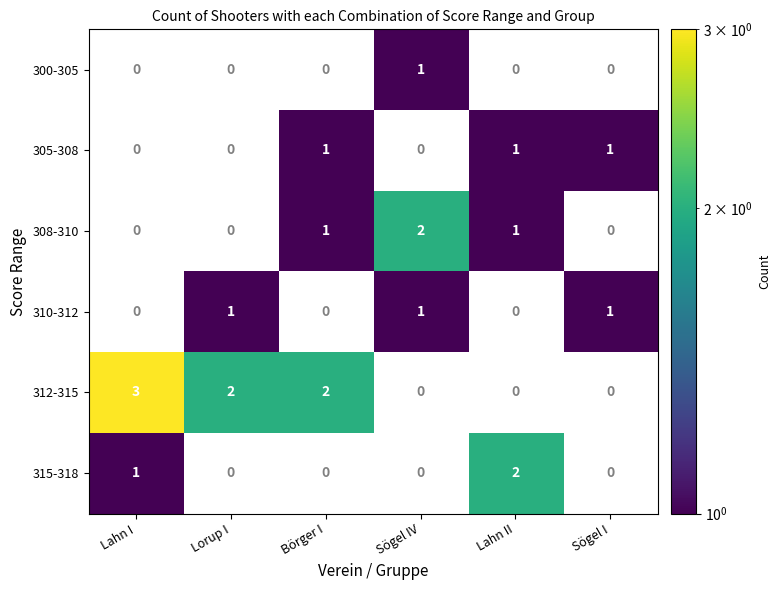

At which label does 312-315 first exceed 2?

Lahn I